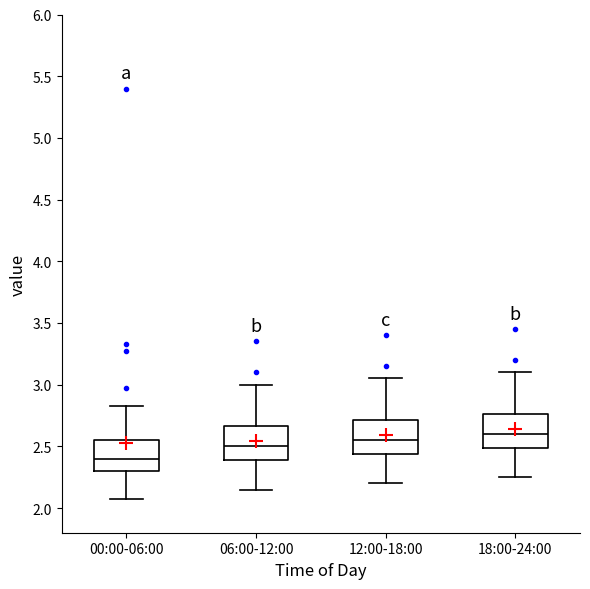

Reading left to right, read every box against the y-axis: the position of its median line, the range the box covers, and the ends of its whiskers. The values are not printed on the chart, so give them approximately, as read against the axis.

00:00-06:00: median 2.40, box 2.30 to 2.55, whiskers 2.05 to 2.85
06:00-12:00: median 2.50, box 2.40 to 2.65, whiskers 2.15 to 3.00
12:00-18:00: median 2.55, box 2.45 to 2.70, whiskers 2.20 to 3.05
18:00-24:00: median 2.60, box 2.50 to 2.75, whiskers 2.25 to 3.10